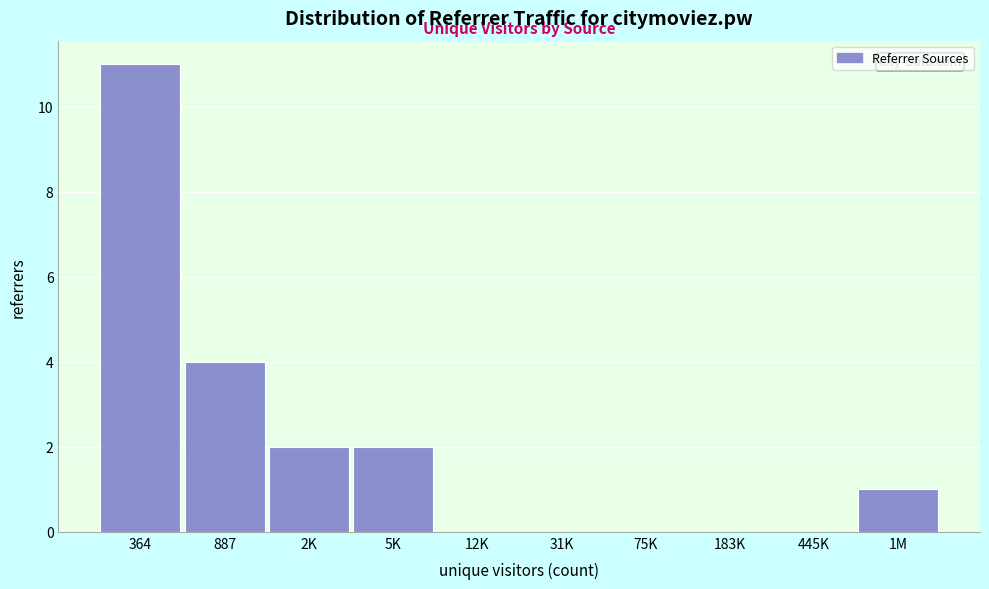

Reading left to right, transcribe all the data shown in this chart.

364=11	887=4	2K=2	5K=2	12K=0	31K=0	75K=0	183K=0	445K=0	1M=1